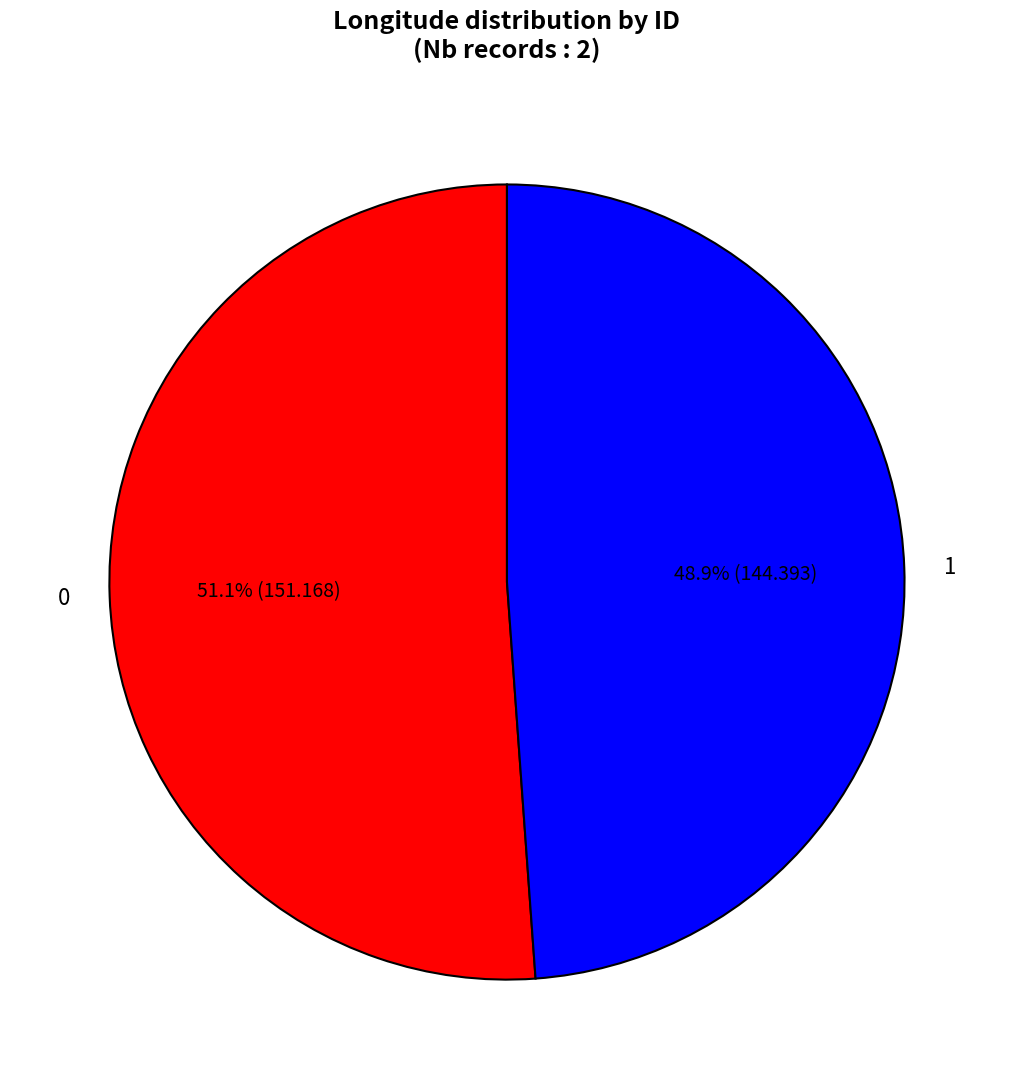

The 0 slice represents 58% of the pie. True or false?

False